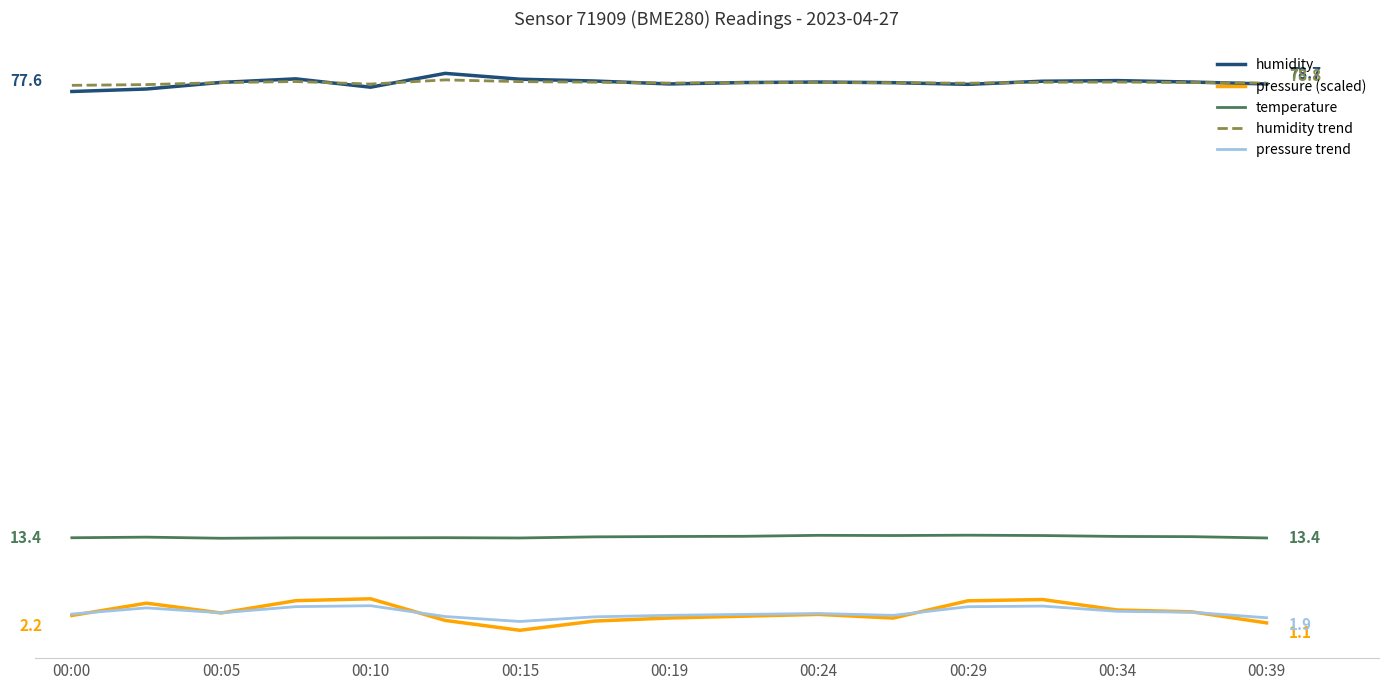

What is the sum of all humidity values?

1341.1